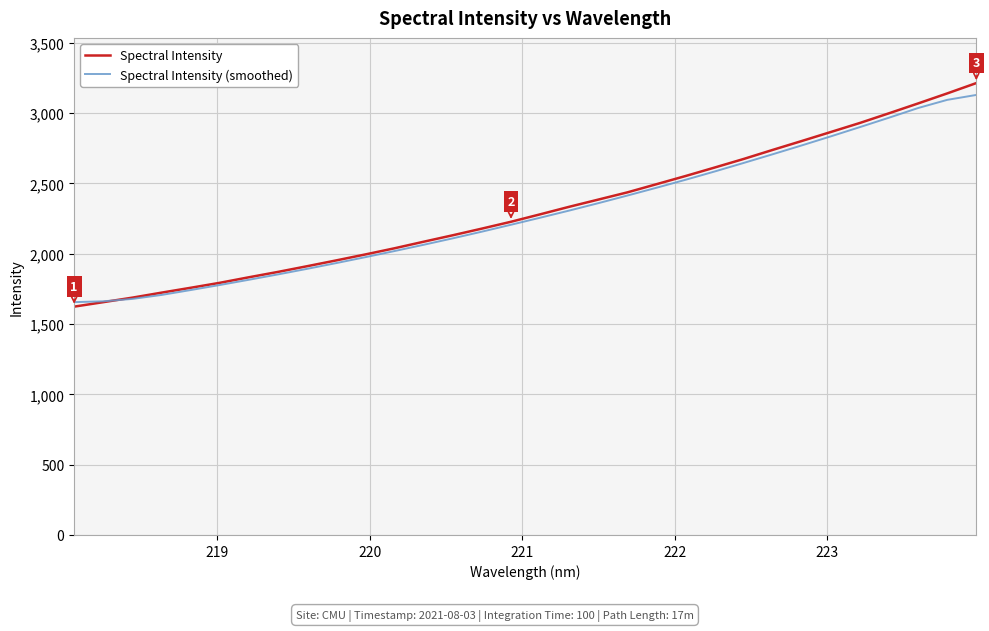

Does the chart have visible grid lines?

Yes